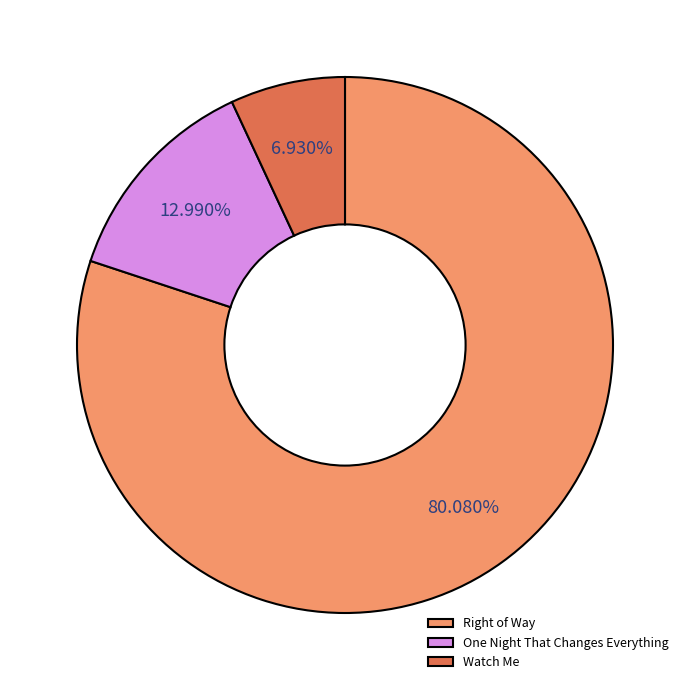

Rank the categories by value from lowest to highest.

Watch Me, One Night That Changes Everything, Right of Way